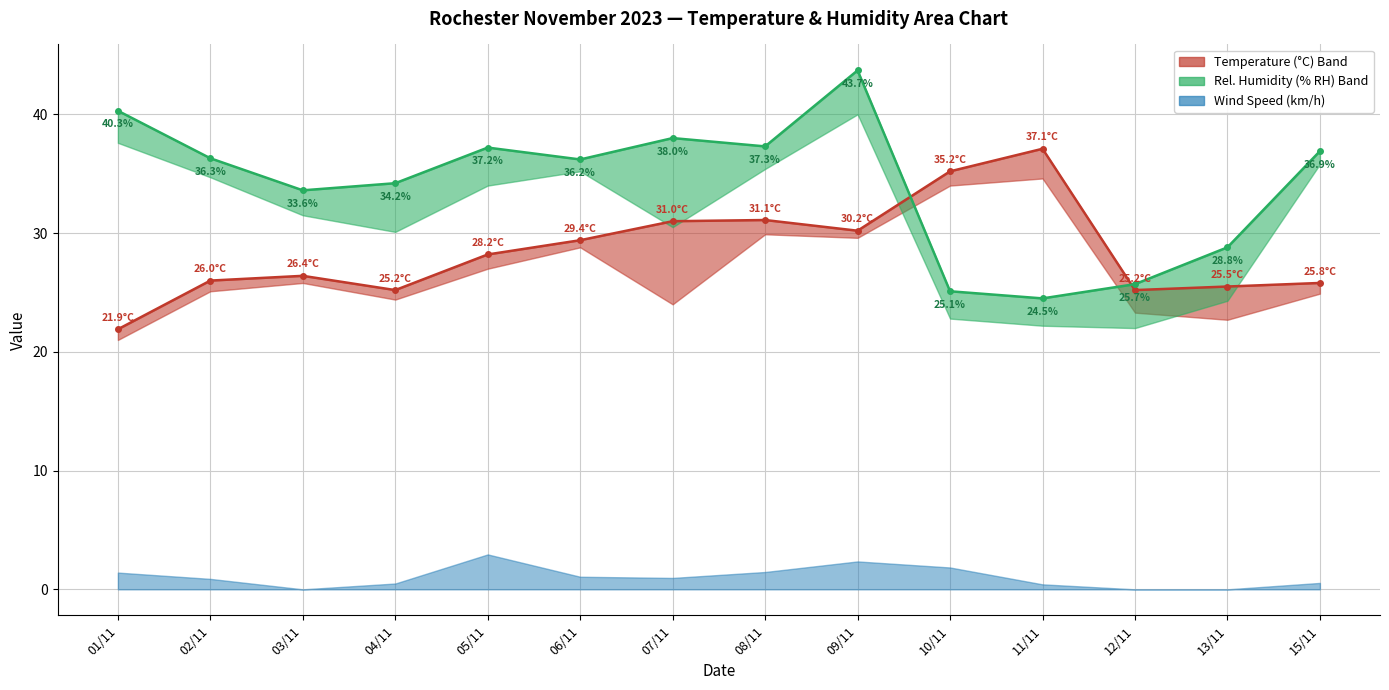

At which category is the sum across all series the highest?

09/11